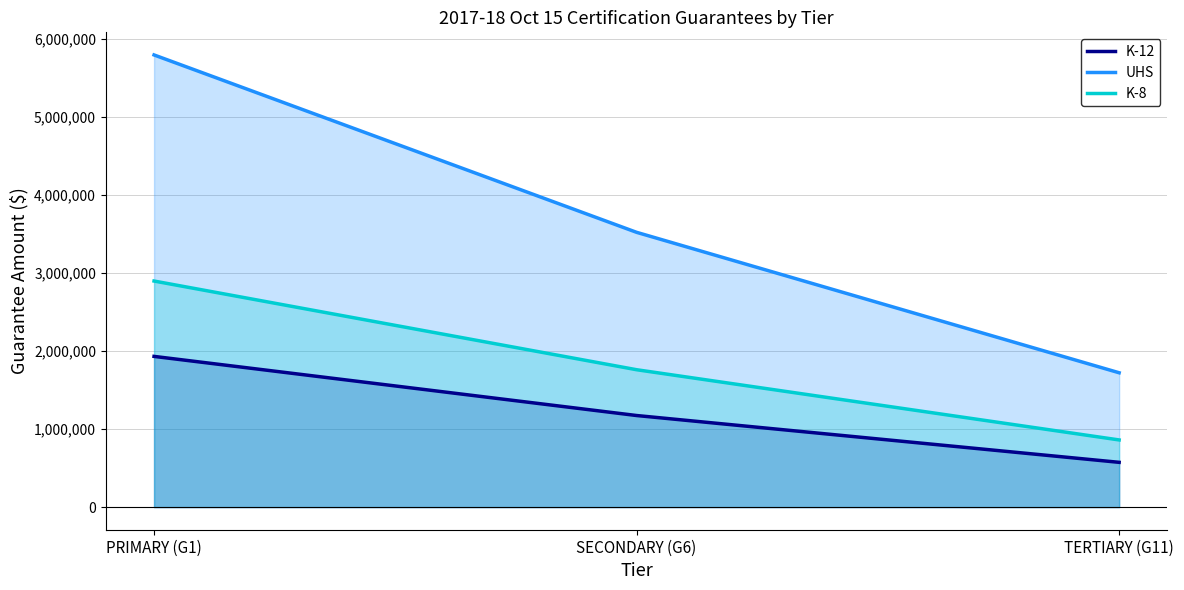

Reading left to right, list all the values displayed in this chart.

K-12: PRIMARY (G1)=1930000	SECONDARY (G6)=1172875	TERTIARY (G11)=573439
UHS: PRIMARY (G1)=5790000	SECONDARY (G6)=3518625	TERTIARY (G11)=1720317
K-8: PRIMARY (G1)=2895000	SECONDARY (G6)=1759312	TERTIARY (G11)=860158